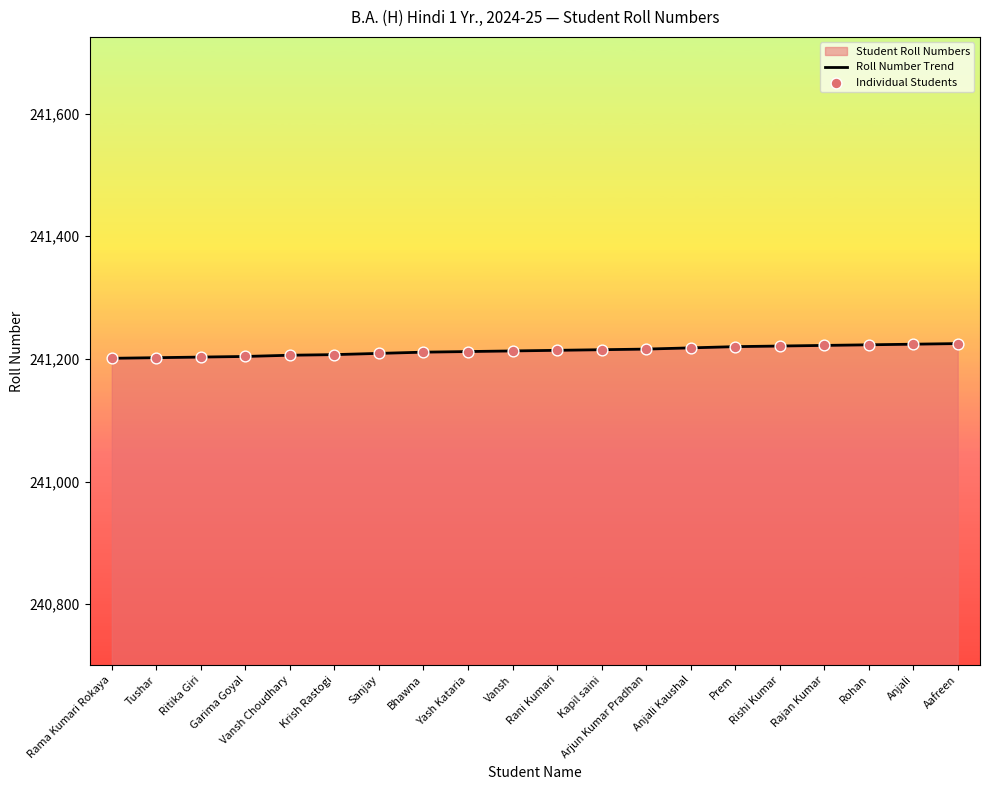

What is the total value across all series at Rohan?

482446